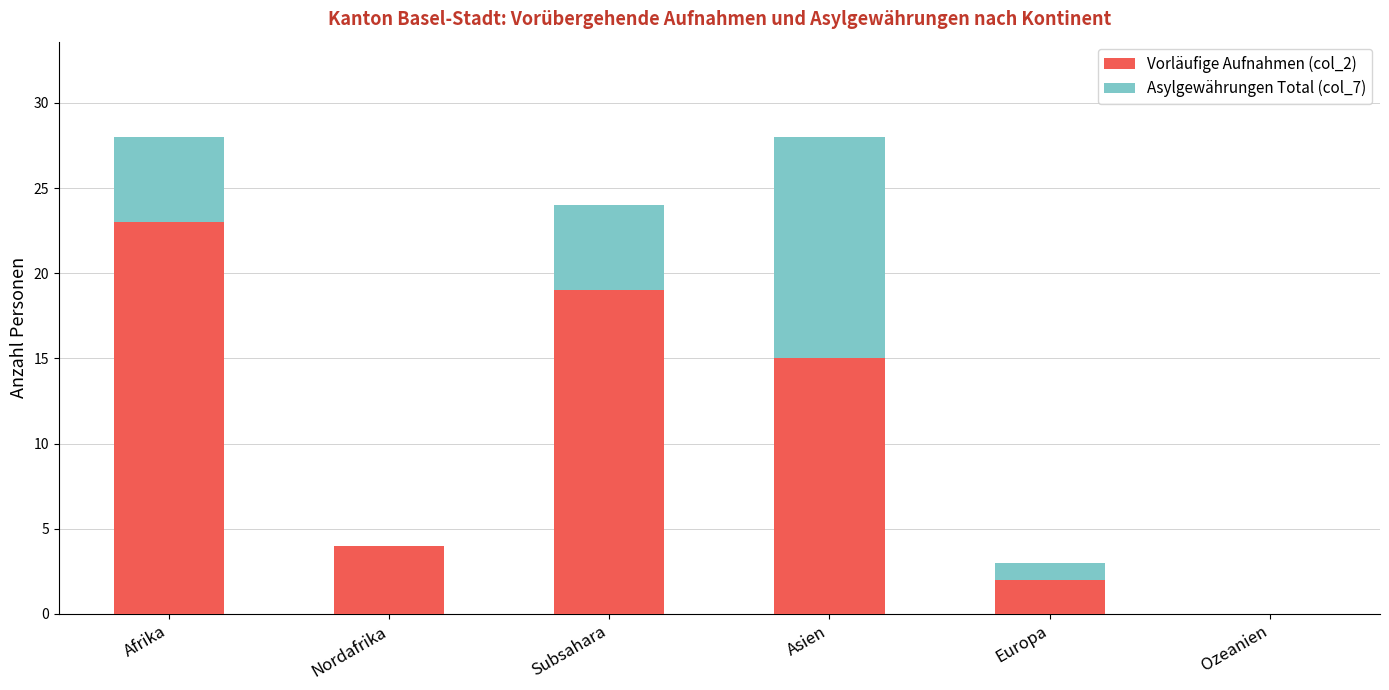

Reading left to right, list the values for the Vorläufige Aufnahmen (col_2) series.

Afrika=23	Nordafrika=4	Subsahara=19	Asien=15	Europa=2	Ozeanien=0